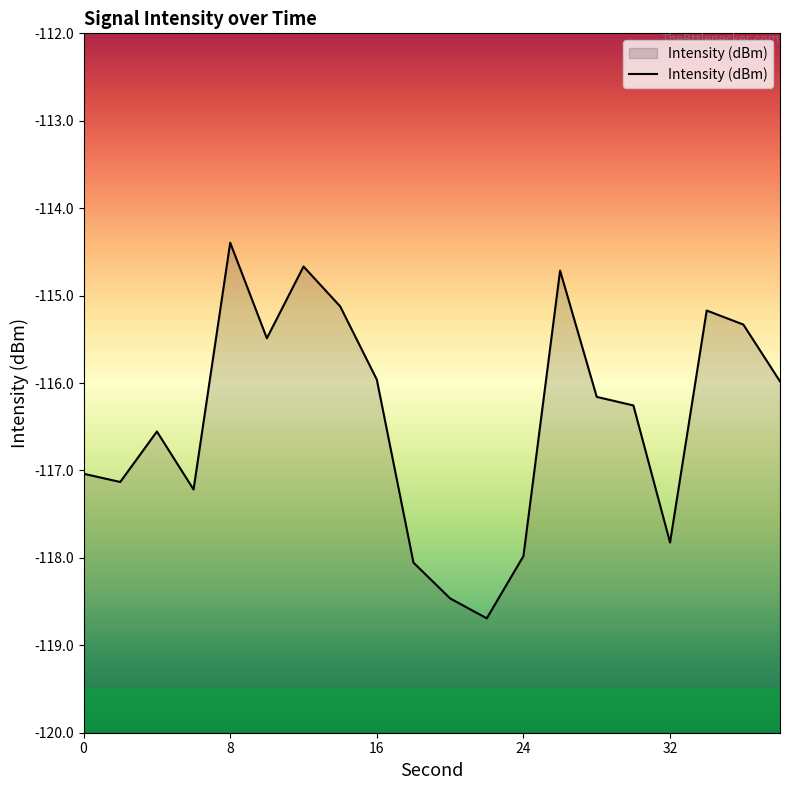

Which label corresponds to the largest value in the chart?

8